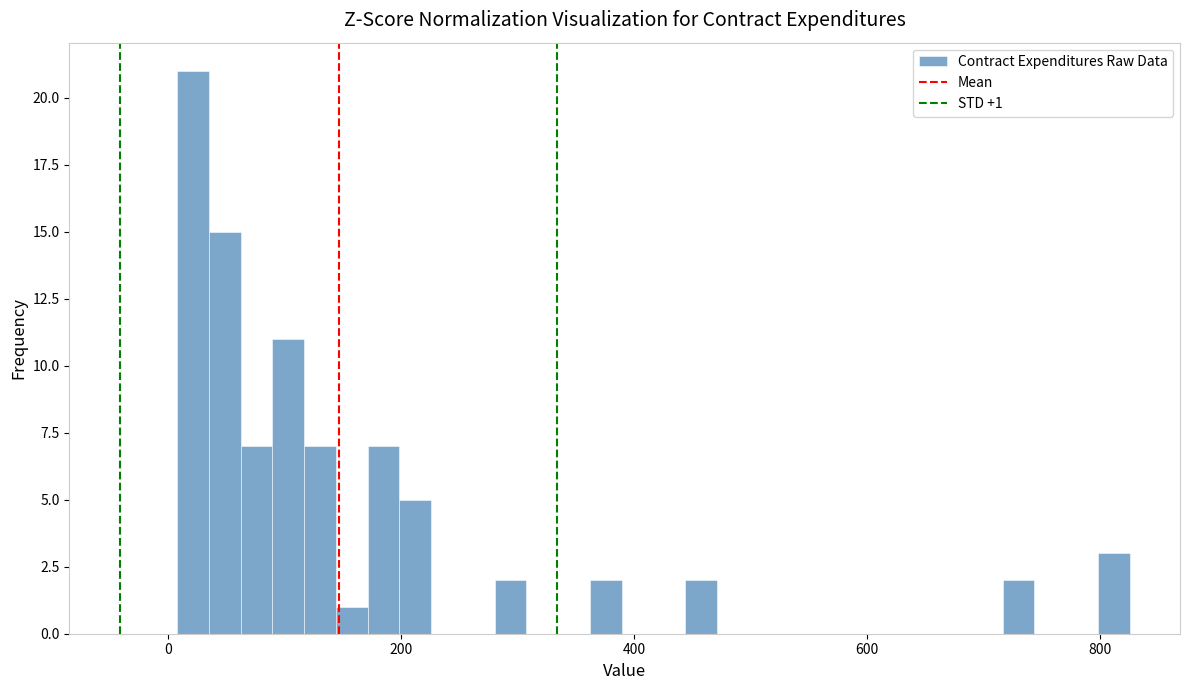

Around what value on the x-axis is the tallest bar? Give the approximate position of its centre, as read against the axis.

20